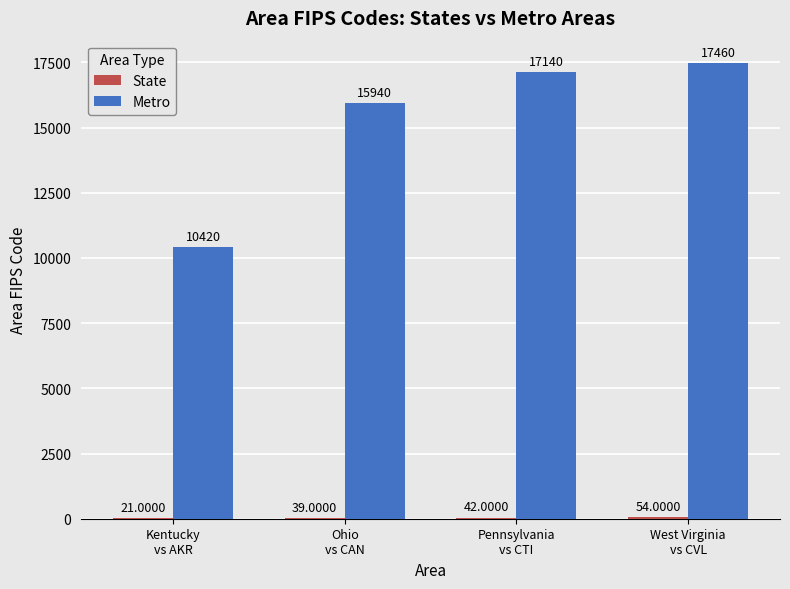

What is the difference between the Metro values at West Virginia
vs CVL and Kentucky
vs AKR?

7040